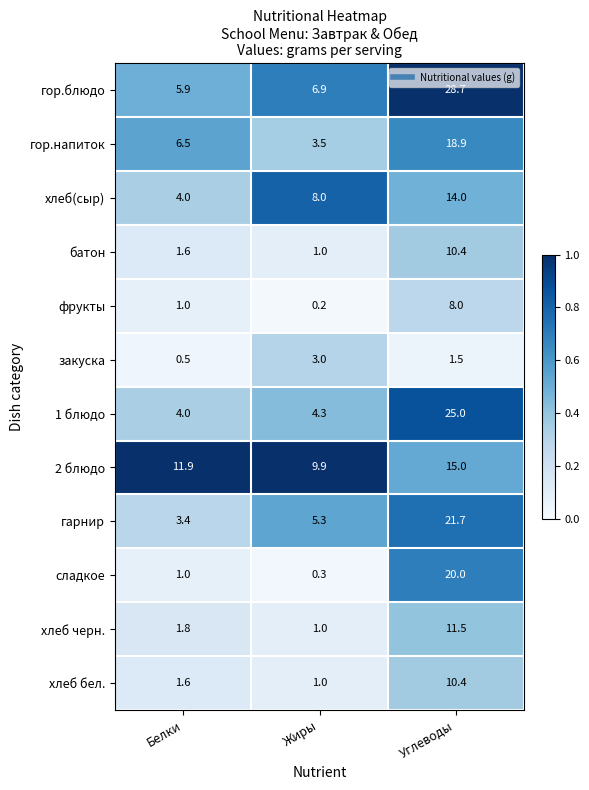

What is the sum of all гор.напиток values?

28.9